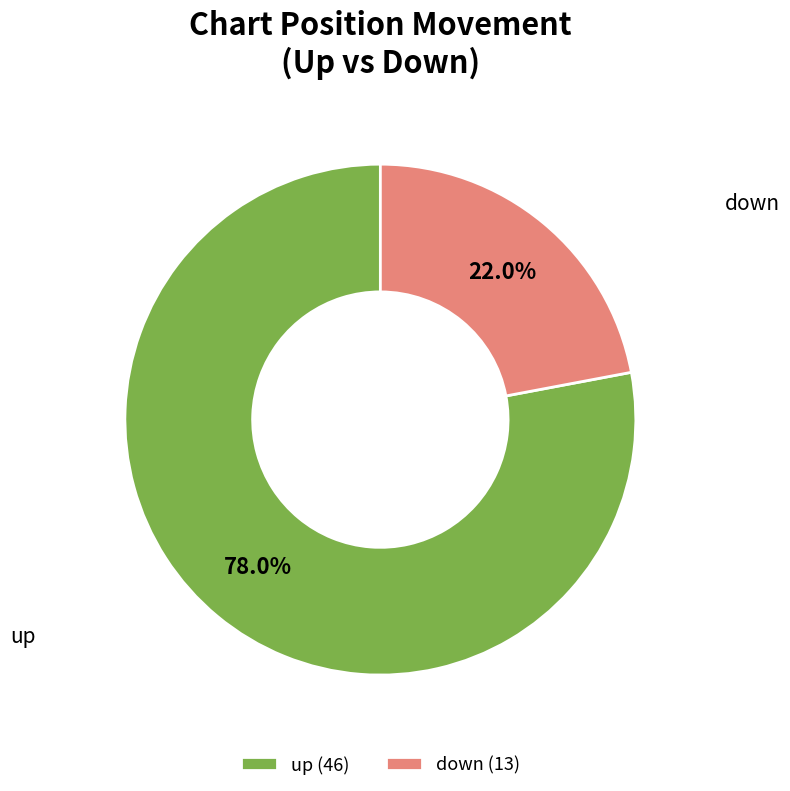

To the nearest percent, what is the difference between the largest and smallest slice percentages?

56%